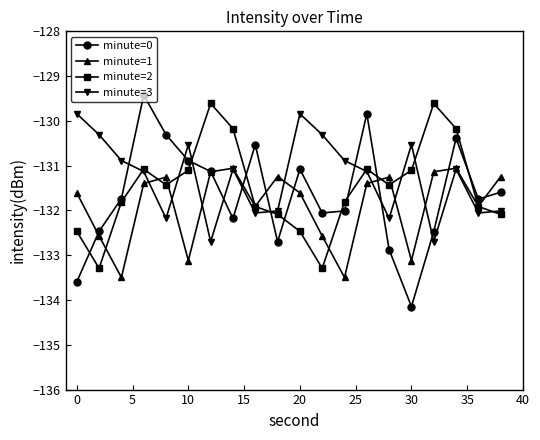

At how many categories does at least one series exceed -132?

20